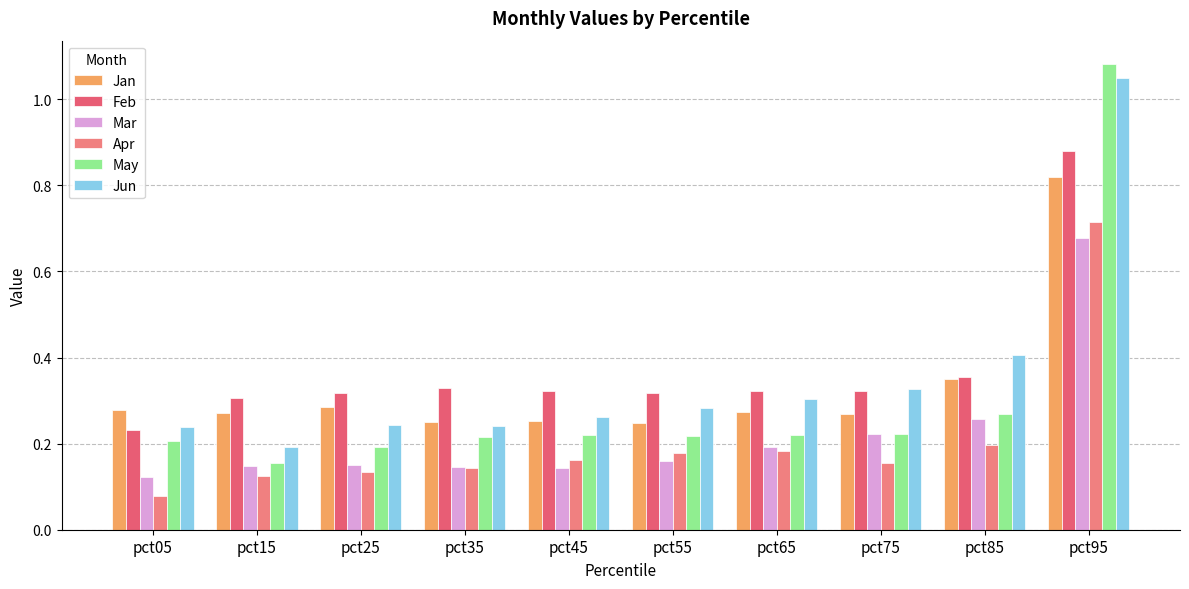

What is the highest value of the May series?

1.1